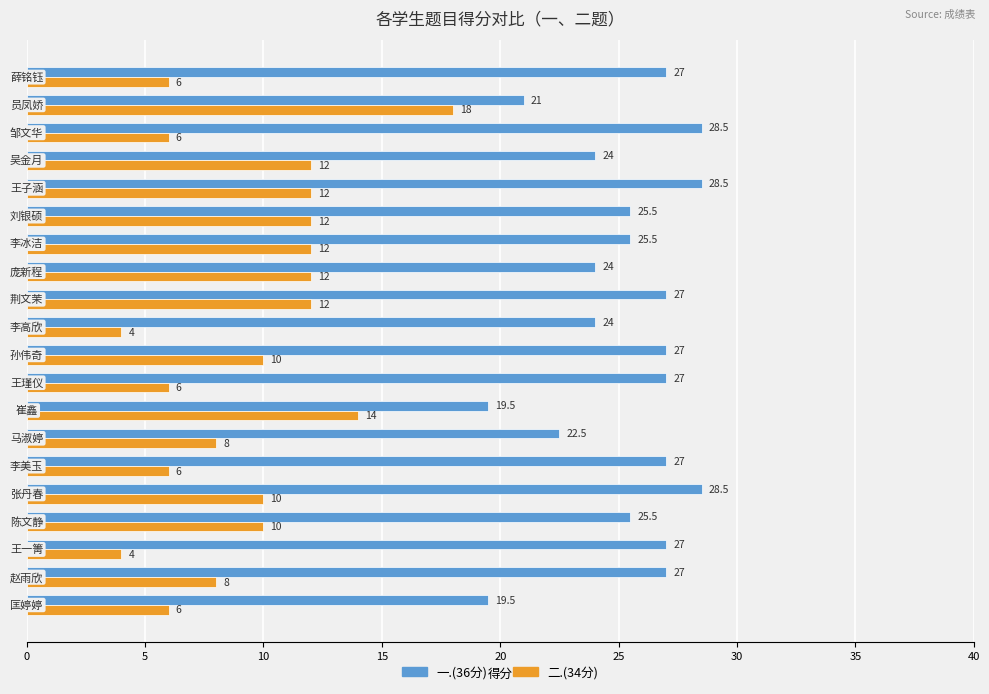

How many 一.(36分) values are between 24 and 27?

13